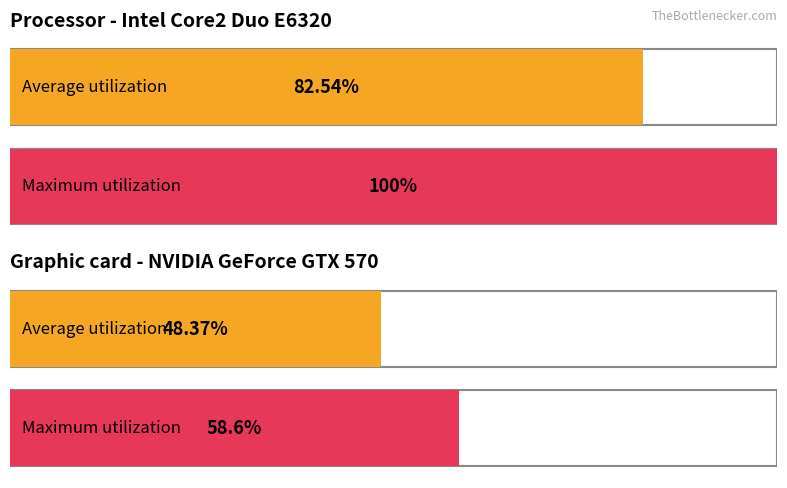

What is the change in value from values to 2?

-34.2